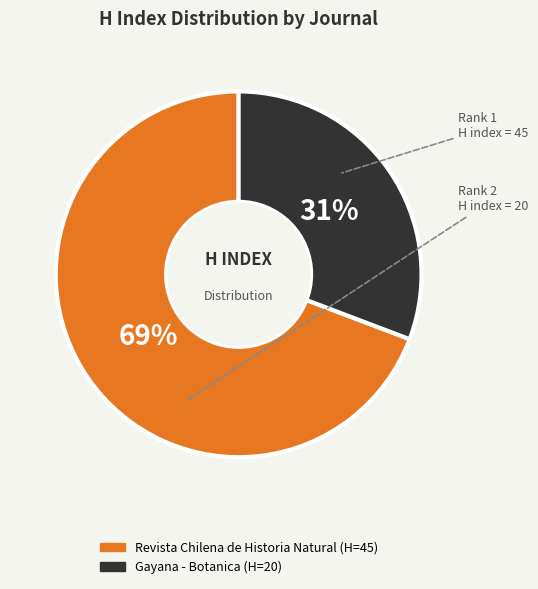

Is it true that Revista Chilena de Historia Natural is 69% of the pie?

True